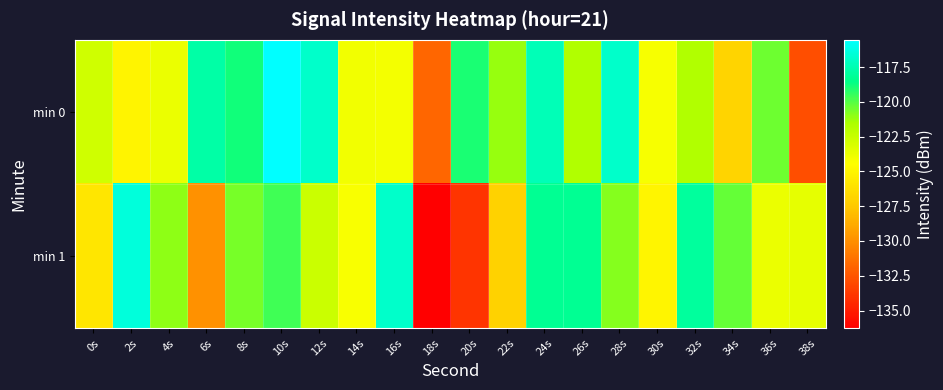

List the series in order of their overall mean, highest first.

min 0, min 1